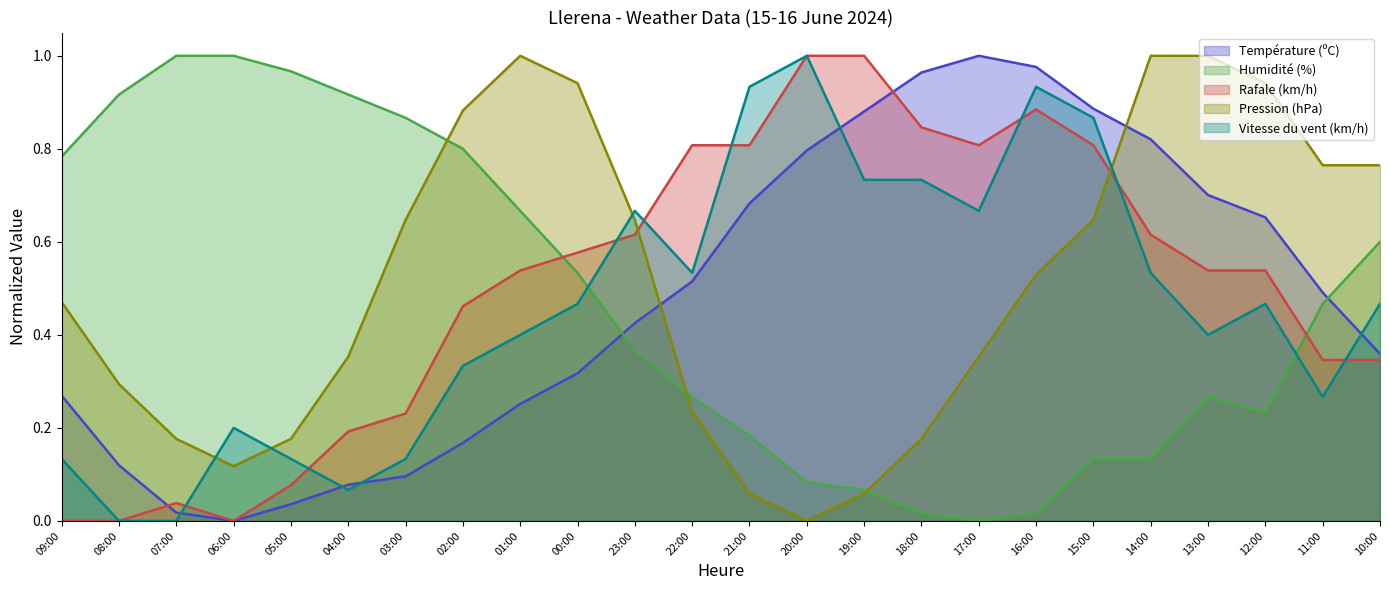

What position from the right is 05:00?

20